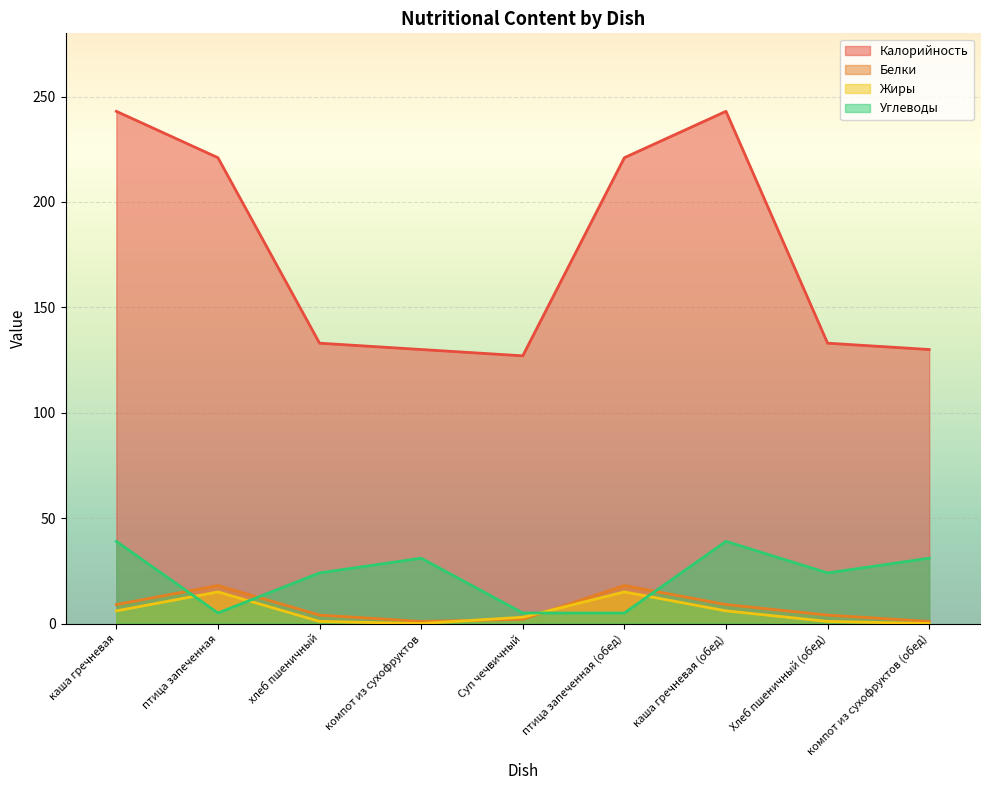

What is the total value across all series at каша гречневая (обед)?

297